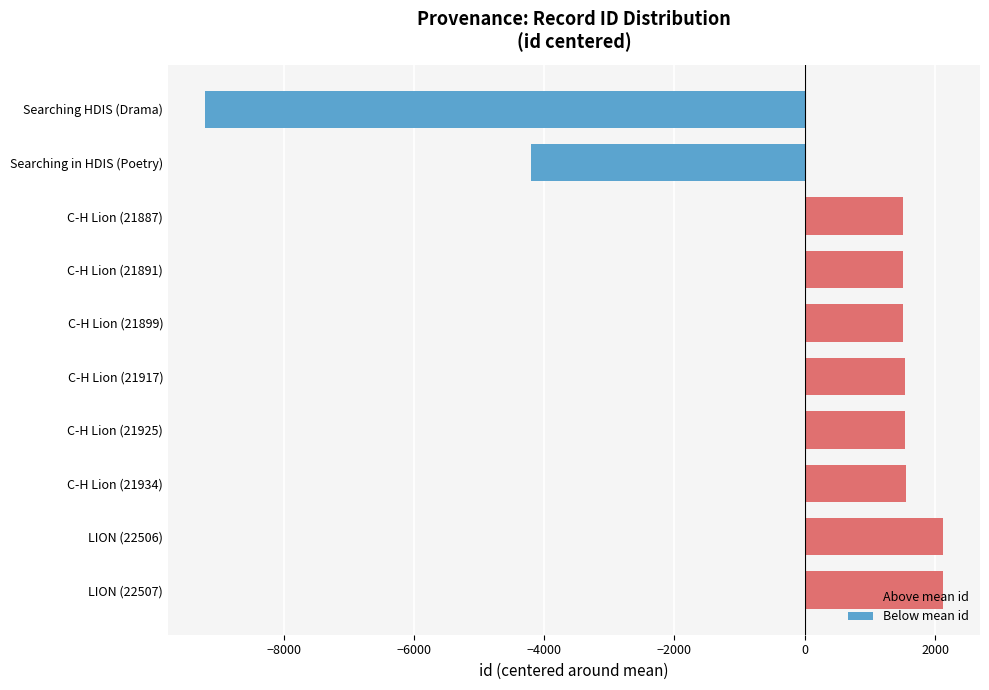

Where is the data nearest to the value -3542?

Searching in HDIS (Poetry)